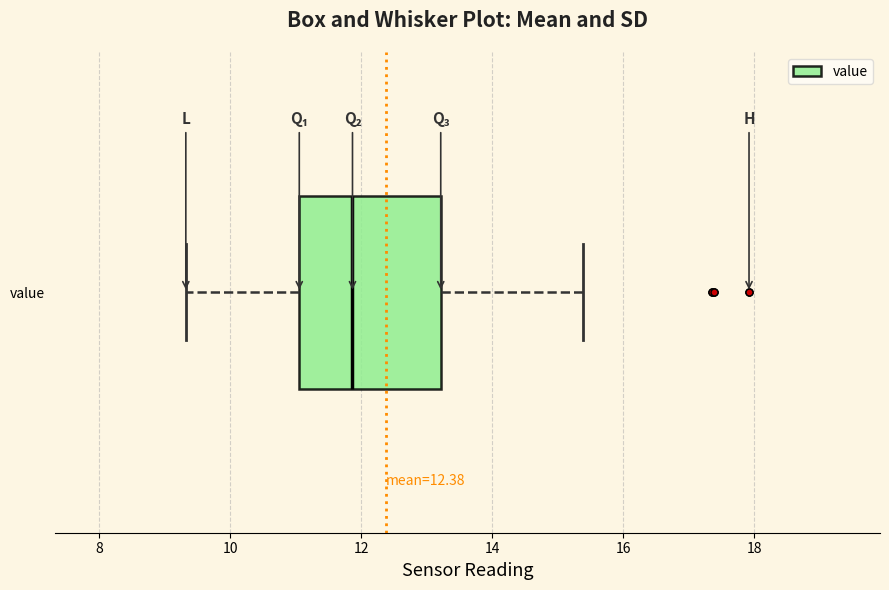

Transcribe this box plot: give where the median line is, the range the box spans, and where the two whiskers end, as read against the x-axis. The values are not printed on the chart, so give them approximately, as read against the axis.

median 11.8, box 11.0 to 13.2, whiskers 9.4 to 15.4